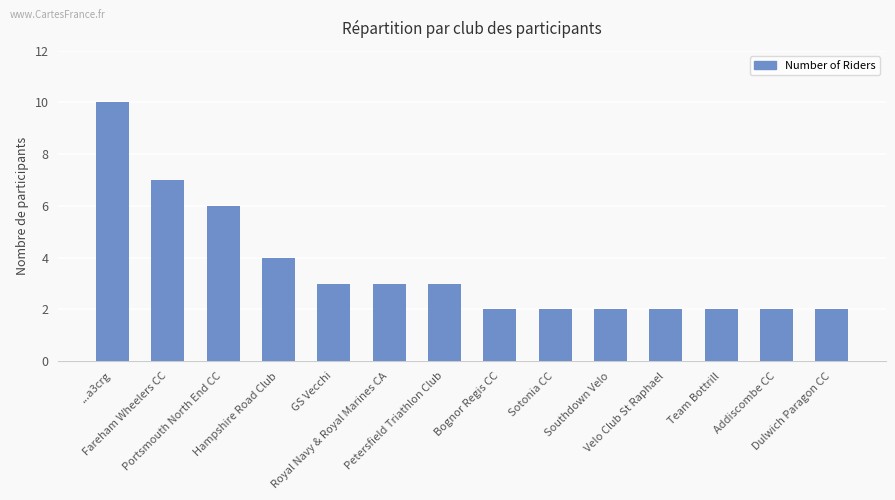

The chart shows a value of 1 at Southdown Velo. True or false?

False